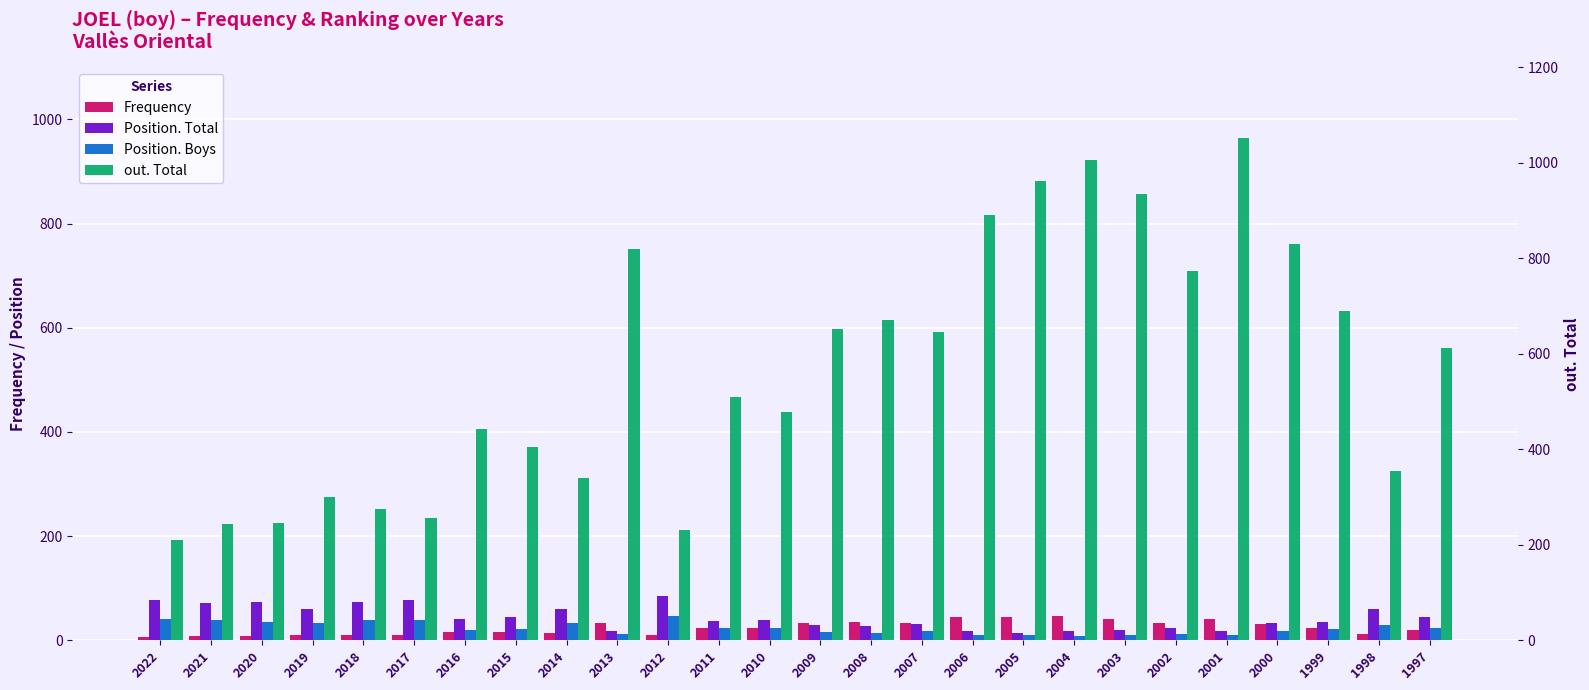

Reading left to right, transcribe all the data shown in this chart.

Frequency: 6	7	7	9	9	9	16	15	13	32	10	24	23	32	34	32	44	44	46	40	32	40	31	24	11	19
Position. Total: 77	71	74	60	74	78	40	45	59	18	84	37	38	29	27	31	17	14	17	20	24	17	32	35	60	45
Position. Boys: 40	39	35	33	38	38	20	21	32	11	46	23	23	16	14	18	9	9	8	10	12	9	18	22	30	24
out. Total: 210	244	245	299	275	255	443	405	339	819	231	509	477	651	670	646	891	962	1005	934	773	1052	830	689	355	612